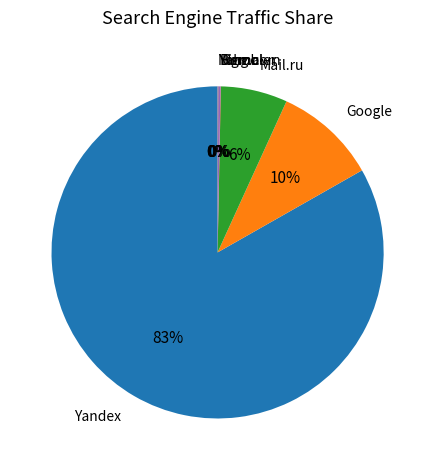

To the nearest percent, what is the average slice percentage?

14%